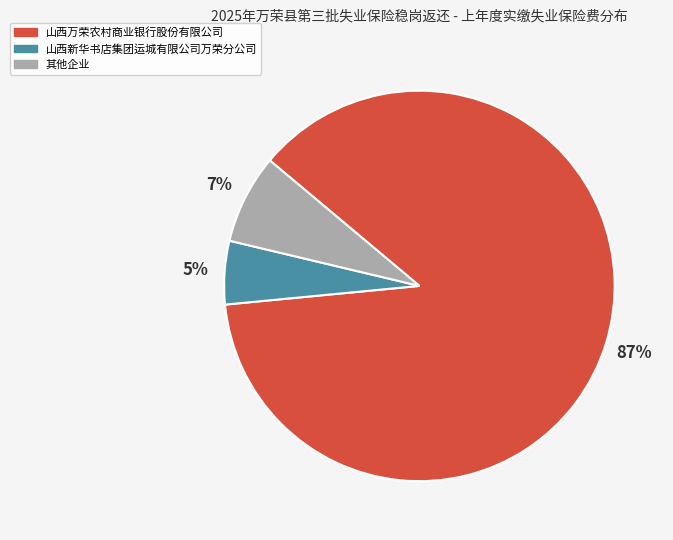

Is 其他企业 the majority of the pie?

No